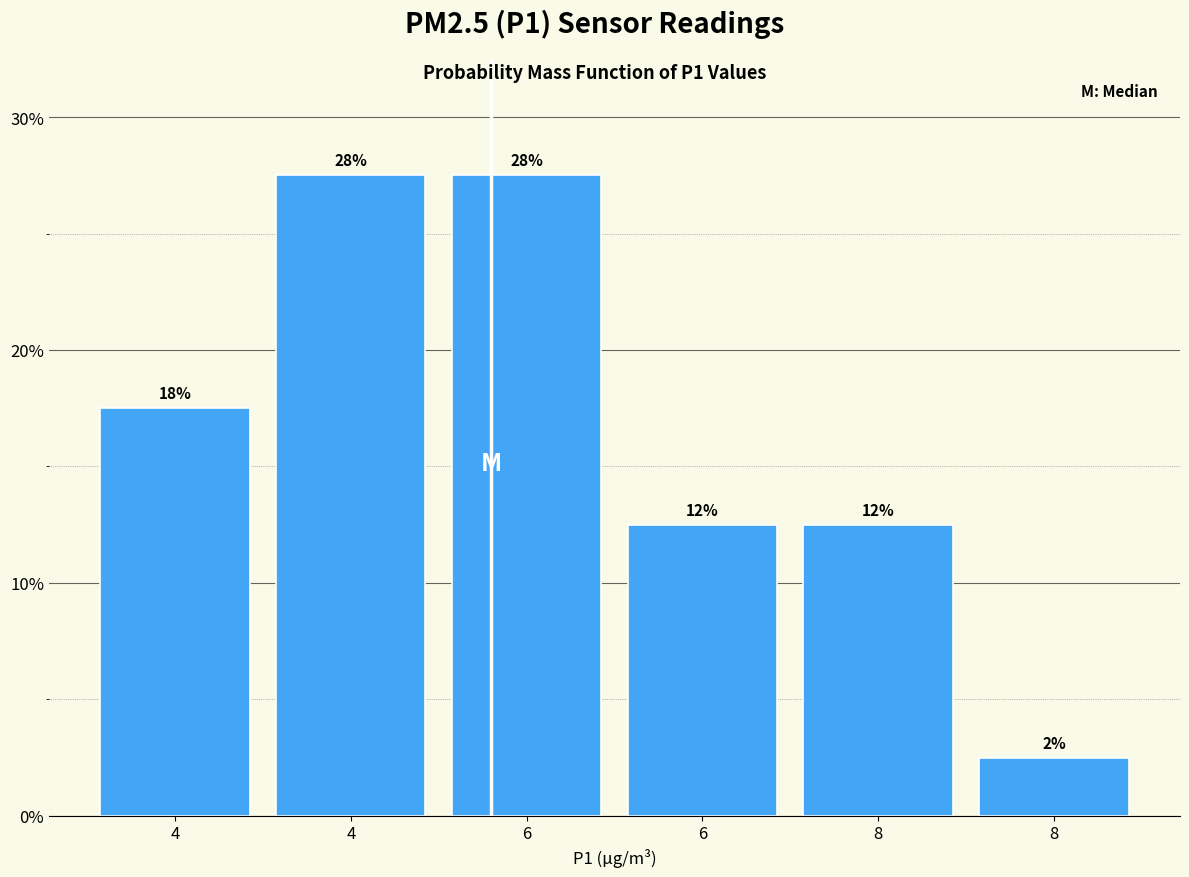

Does the chart contain any negative values?

No